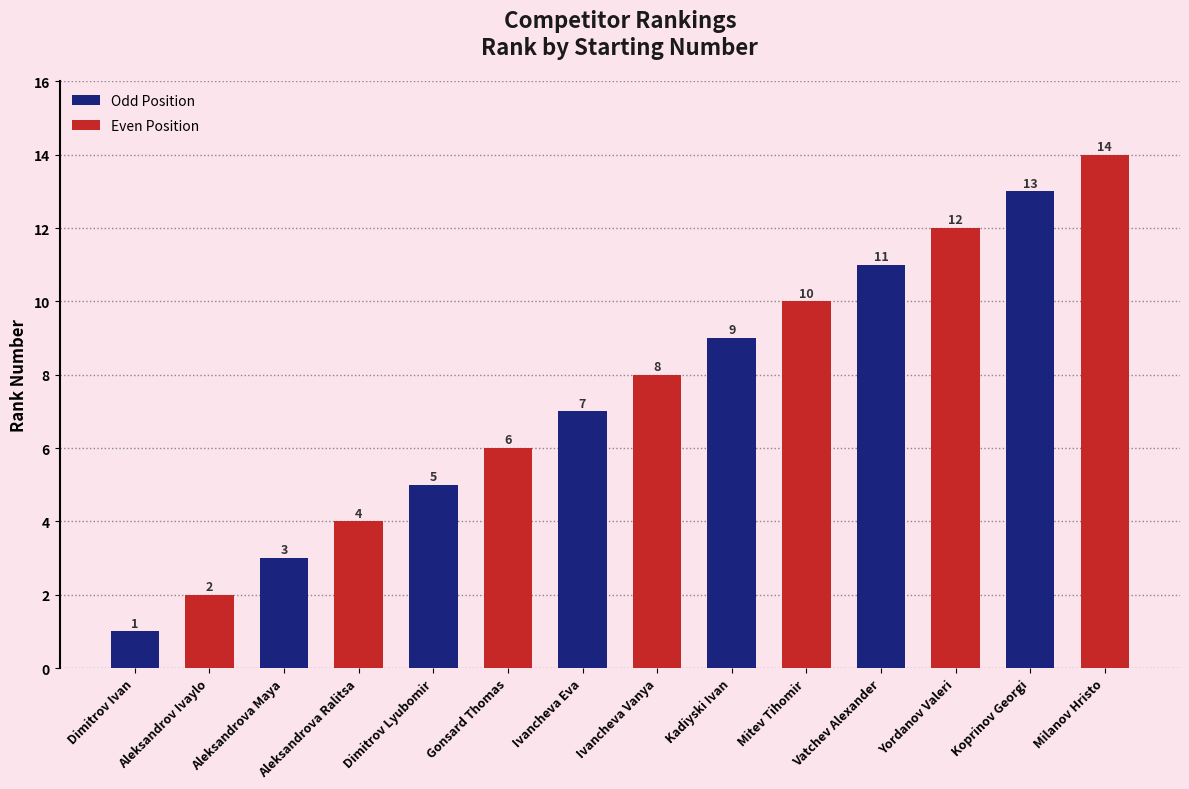

At which category does the chart reach its peak across all series?

Milanov Hristo